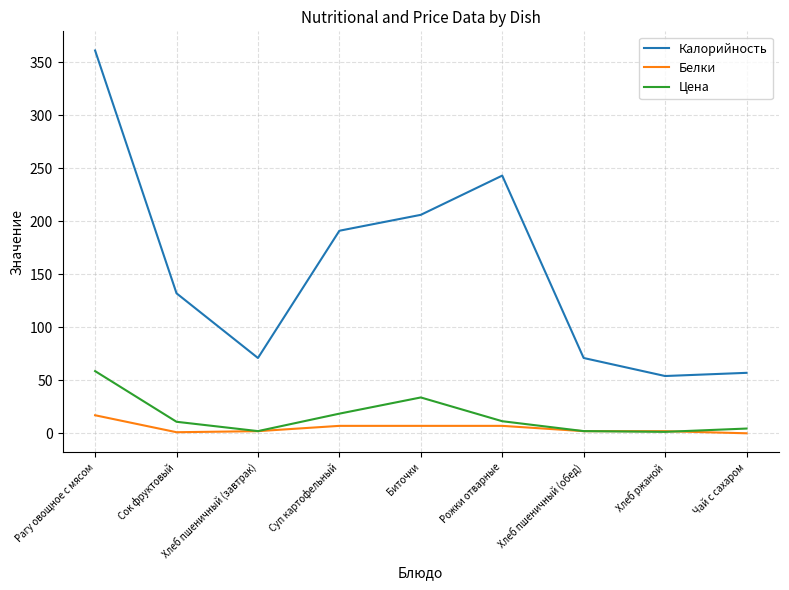

True or false: Цена and Калорийность intersect in this chart.

False